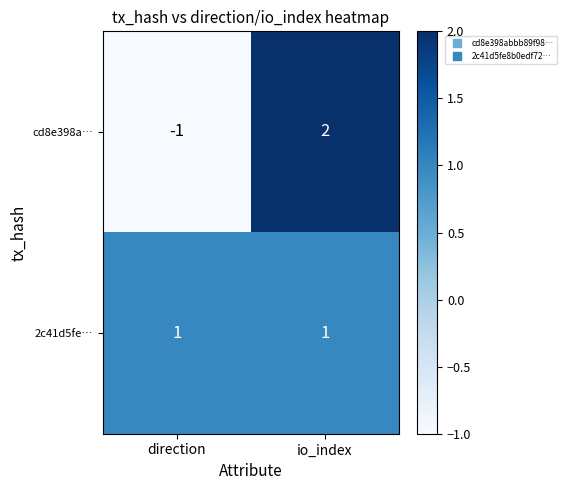

True or false: 2c41d5fe… has a value of 1 at direction.

True